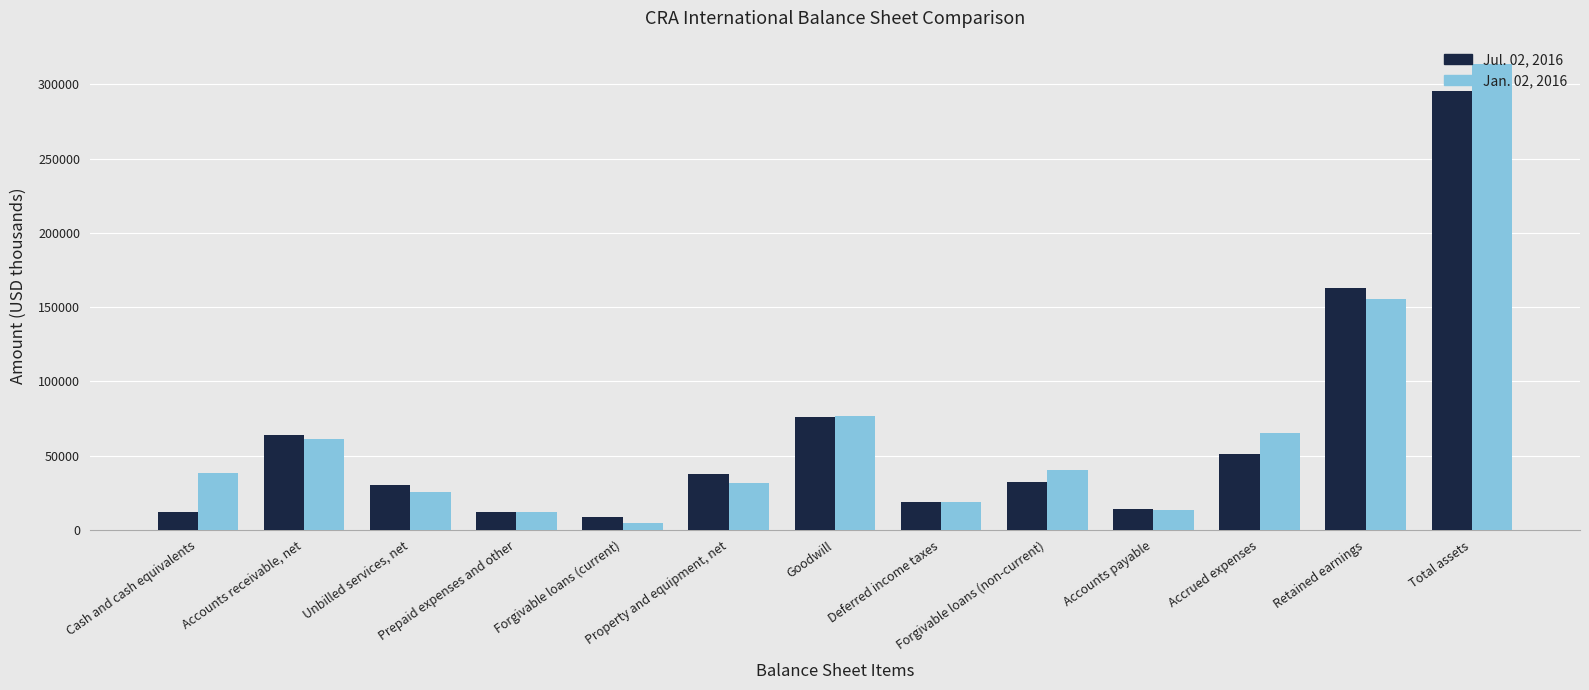

Which series has the widest spread of values?

Jan. 02, 2016